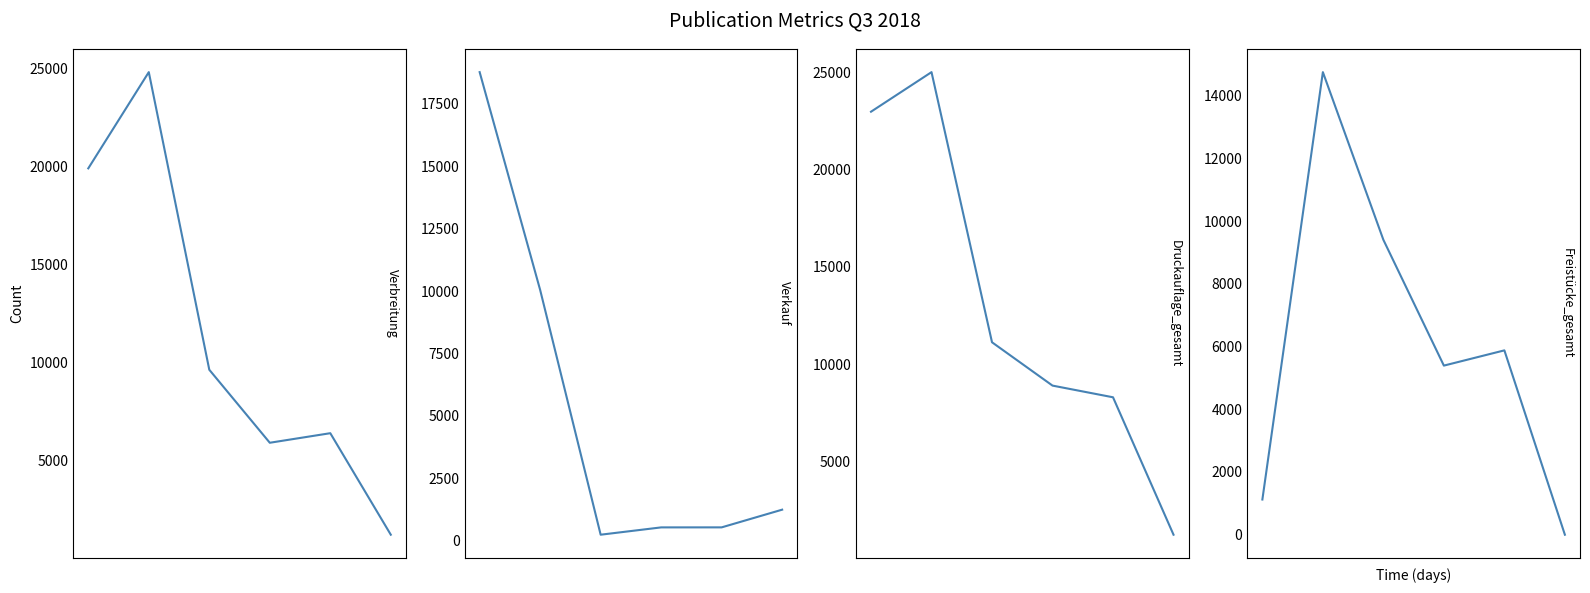

Reading left to right, extract all data points from this chart.

Verbreitung: 0=19897	1=24797	2=9642	3=5924	4=6411	5=1242
Verkauf: 0=18775	1=10047	2=239	3=532	4=533	5=1242
Druckauflage_gesamt: 0=22967	1=25000	2=11125	3=8900	4=8300	5=1242
Freistücke_gesamt: 0=1122	1=14750	2=9403	3=5392	4=5878	5=0